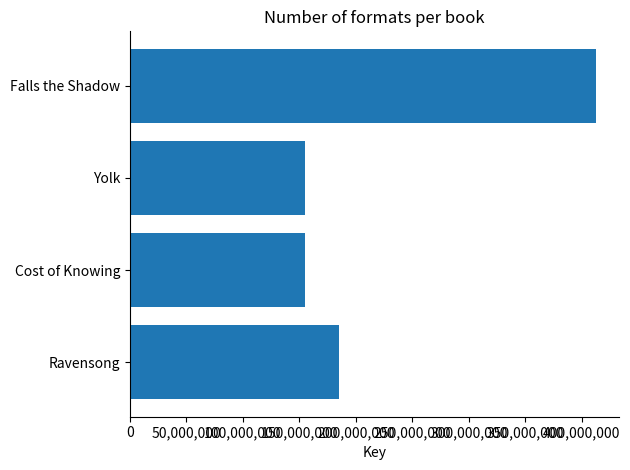

Where is the data nearest to the value 283711584?

Ravensong